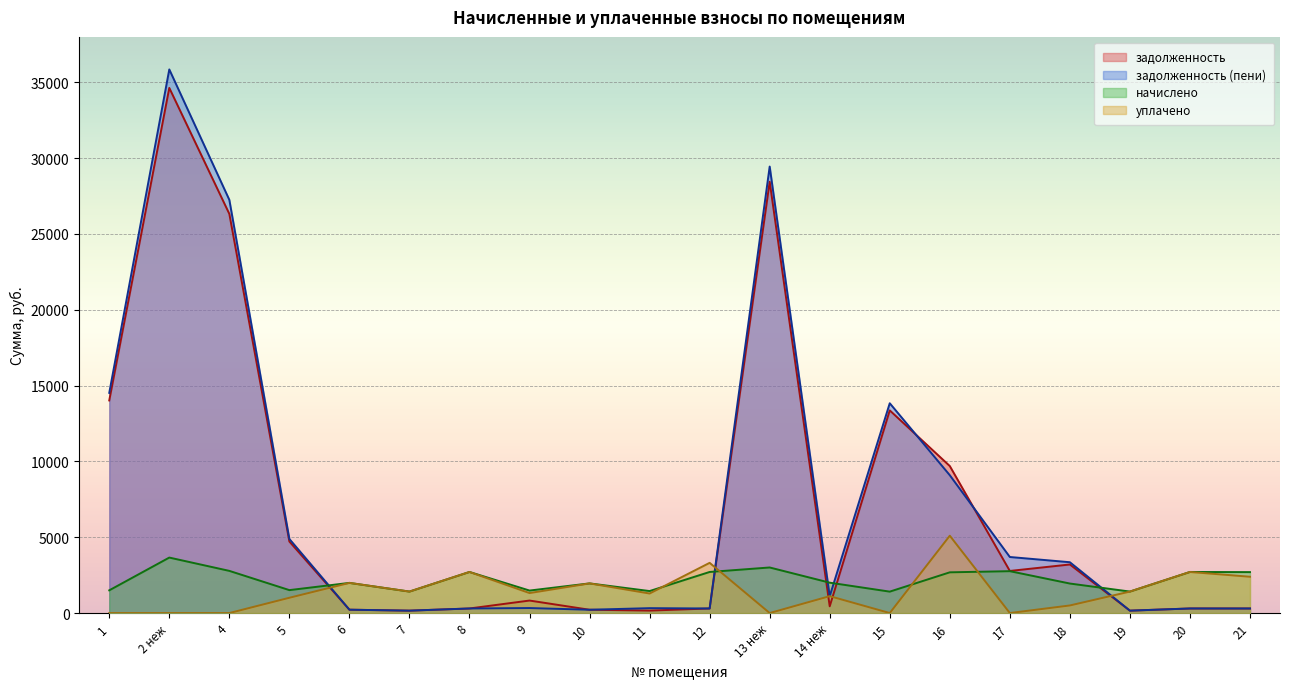

The начислено series shows 2003.4 at 14 неж. True or false?

True